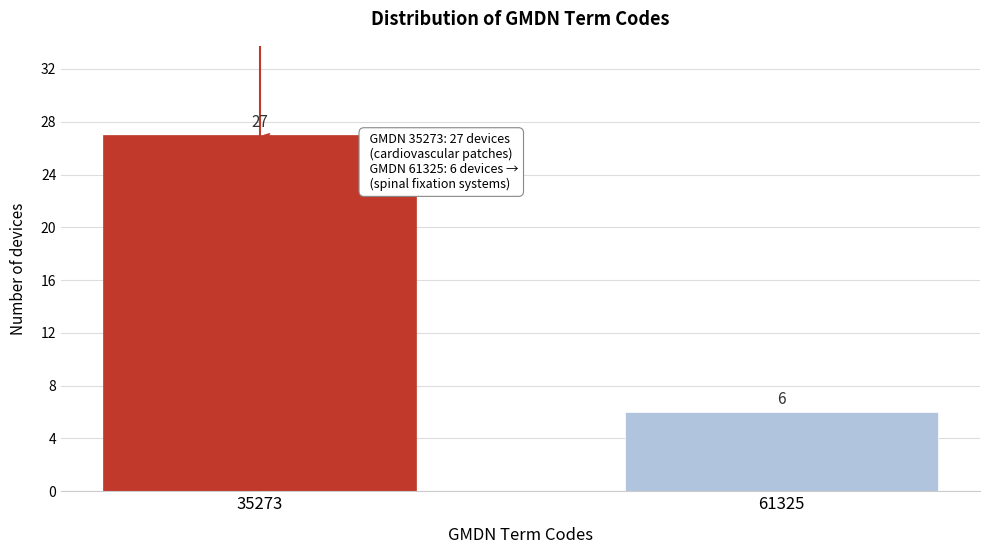

Reading right to left, transcribe all the data shown in this chart.

61325=6	35273=27